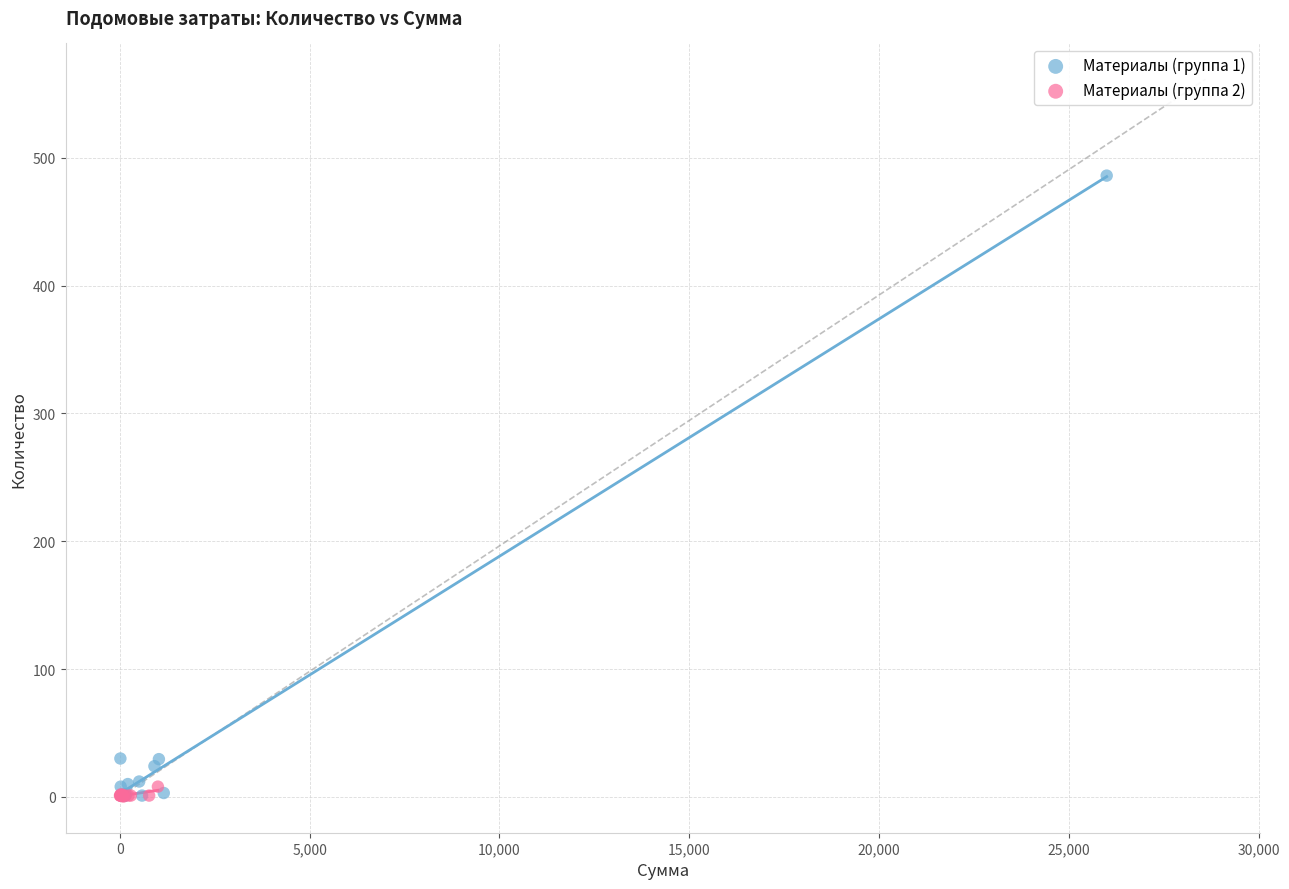

Which series has the largest Y range (max minus min)?

Материалы (группа 1)